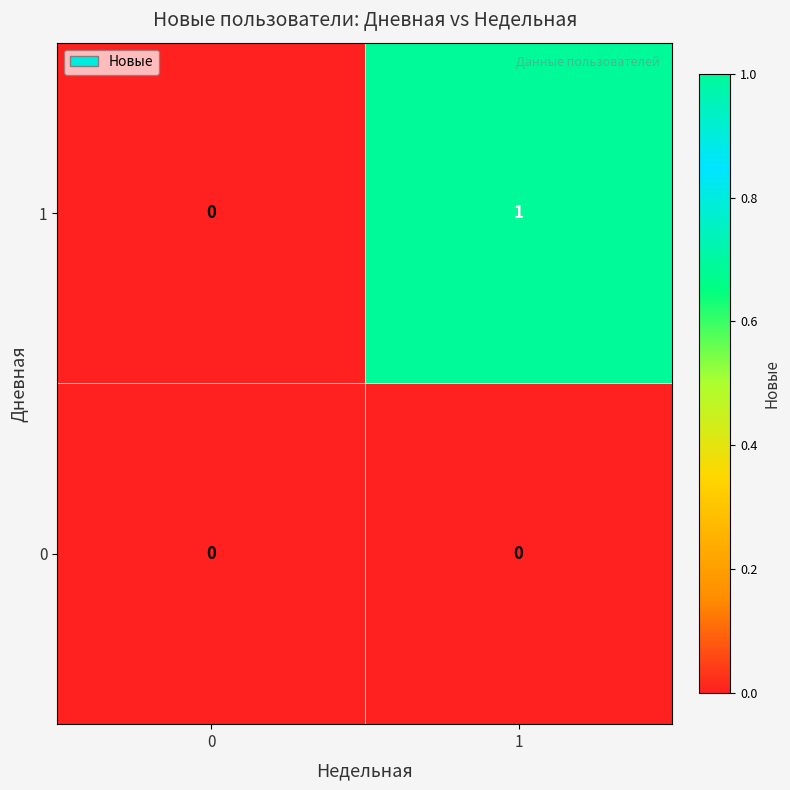

List the series in order of their peak value, lowest first.

0, 1